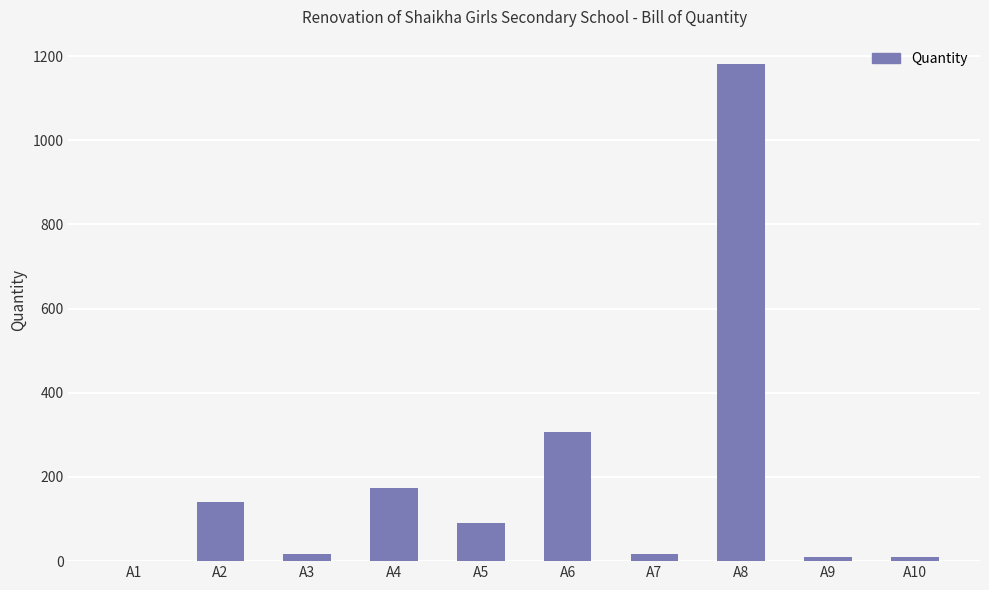

Which has a higher value, A6 or A4?

A6